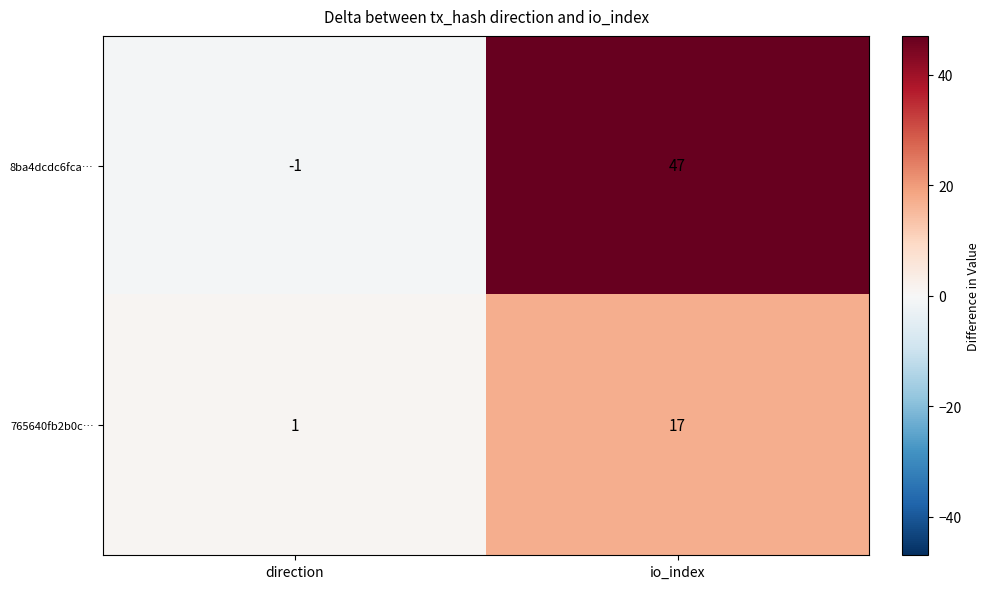

At how many categories does at least one series exceed 5?

1